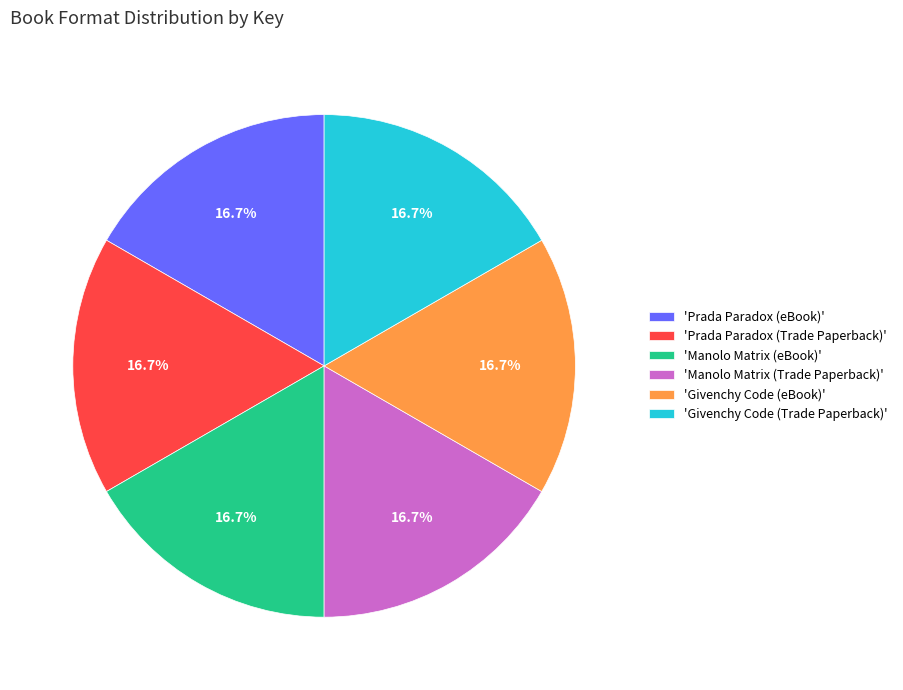

Is there any slice that represents more than half of the pie?

No